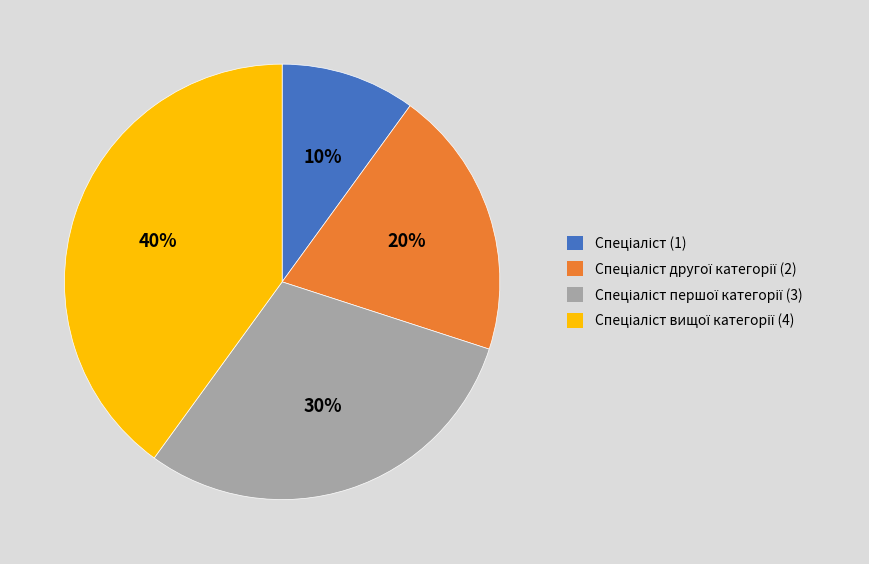

Is there any slice that represents more than half of the pie?

No